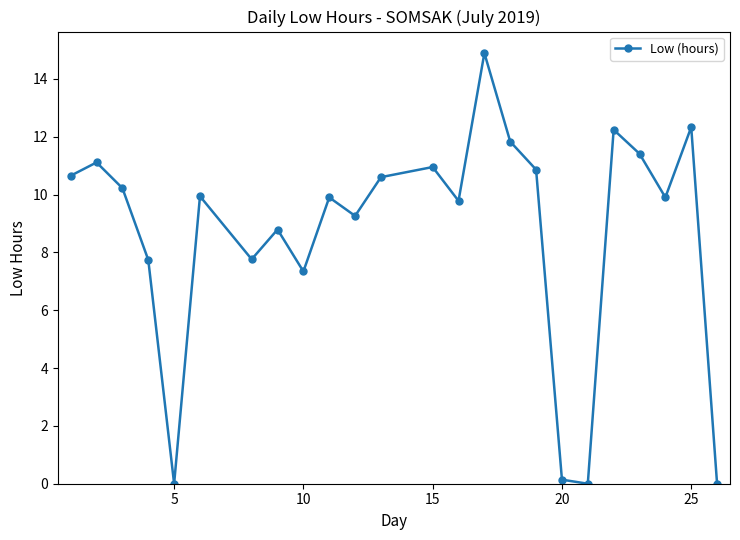

What is the difference between the maximum and minimum values?

14.9